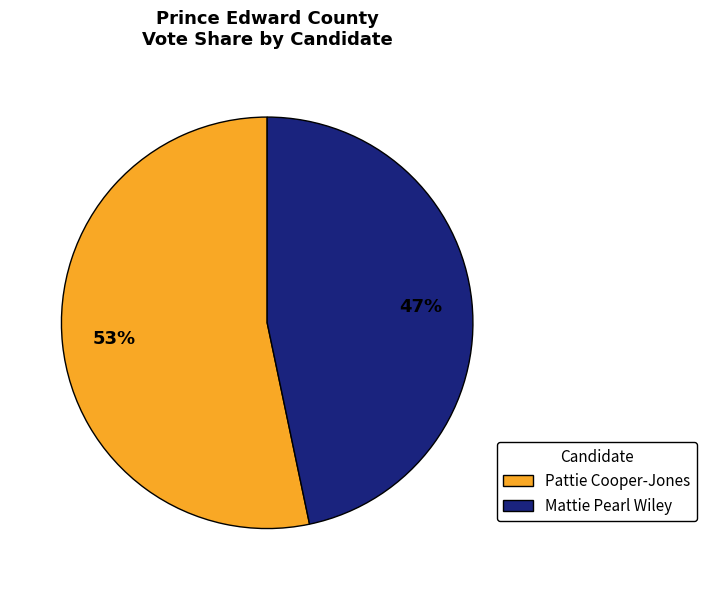

Which category has the smallest portion of the pie?

Mattie Pearl Wiley